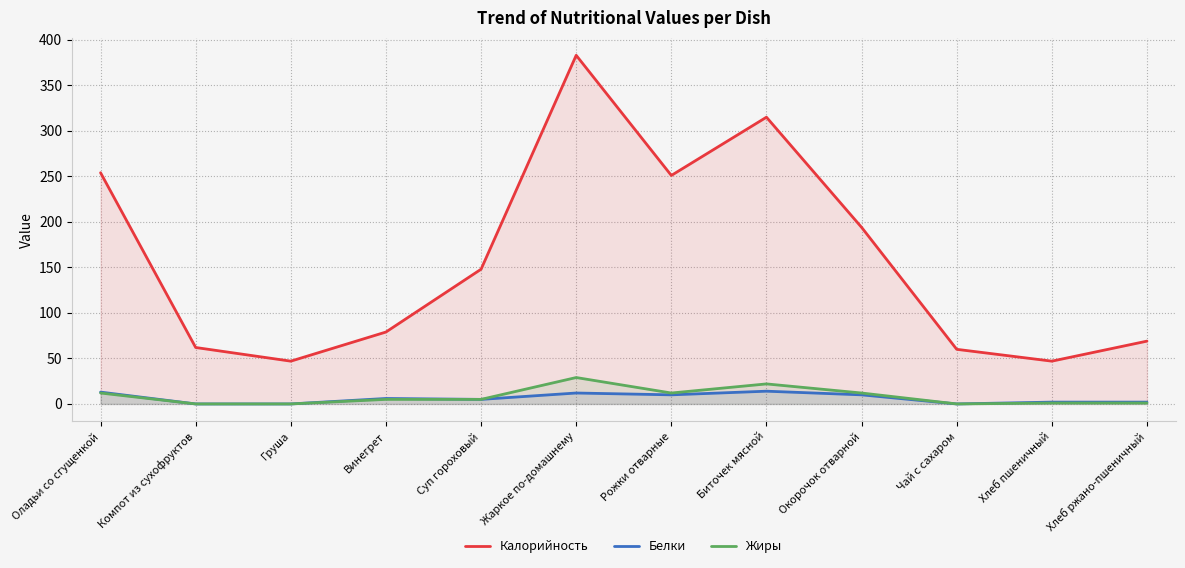

Reading right to left, what are all the values shown in this chart?

Калорийность: Хлеб ржано-пшеничный=69	Хлеб пшеничный=47	Чай с сахаром=60	Окорочок отварной=194	Биточек мясной=315	Рожки отварные=251	Жаркое по-домашнему=383	Суп гороховый=148	Винегрет=79	Груша=47	Компот из сухофруктов=62	Оладьи со сгущенкой=254
Белки: Хлеб ржано-пшеничный=2	Хлеб пшеничный=2	Чай с сахаром=0	Окорочок отварной=10	Биточек мясной=14	Рожки отварные=10	Жаркое по-домашнему=12	Суп гороховый=5	Винегрет=6	Груша=0	Компот из сухофруктов=0	Оладьи со сгущенкой=13
Жиры: Хлеб ржано-пшеничный=1	Хлеб пшеничный=1	Чай с сахаром=0	Окорочок отварной=12	Биточек мясной=22	Рожки отварные=12	Жаркое по-домашнему=29	Суп гороховый=5	Винегрет=5	Груша=0	Компот из сухофруктов=0	Оладьи со сгущенкой=12